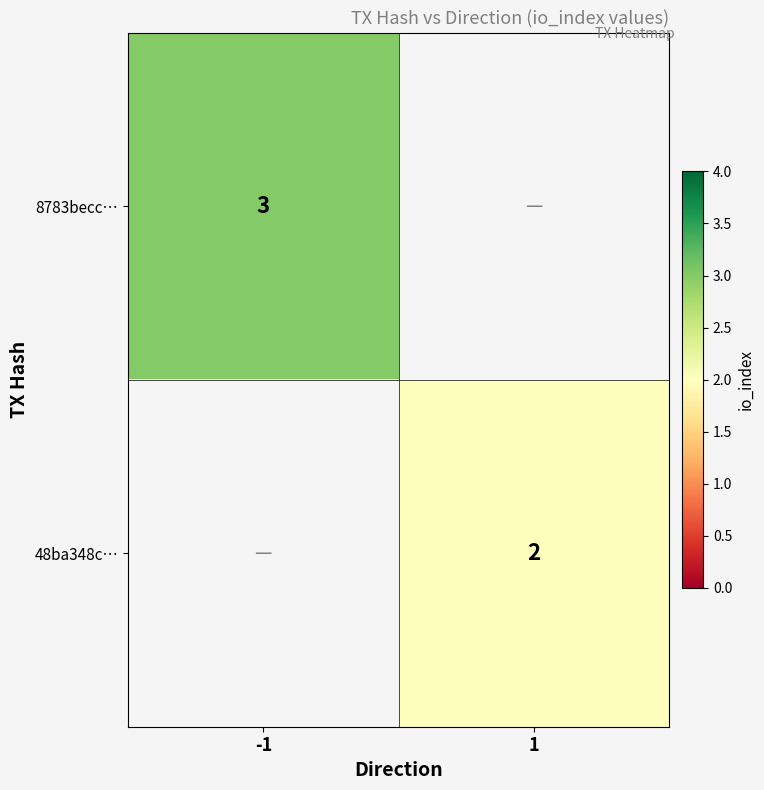

The 48ba348c… series shows 1 at 1. True or false?

False